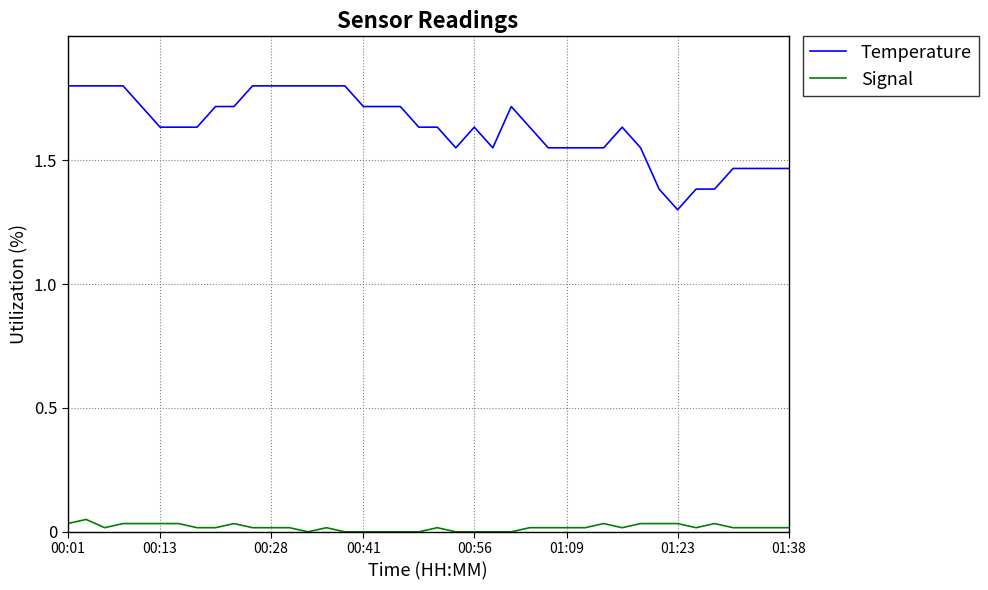

Does the chart have visible grid lines?

Yes